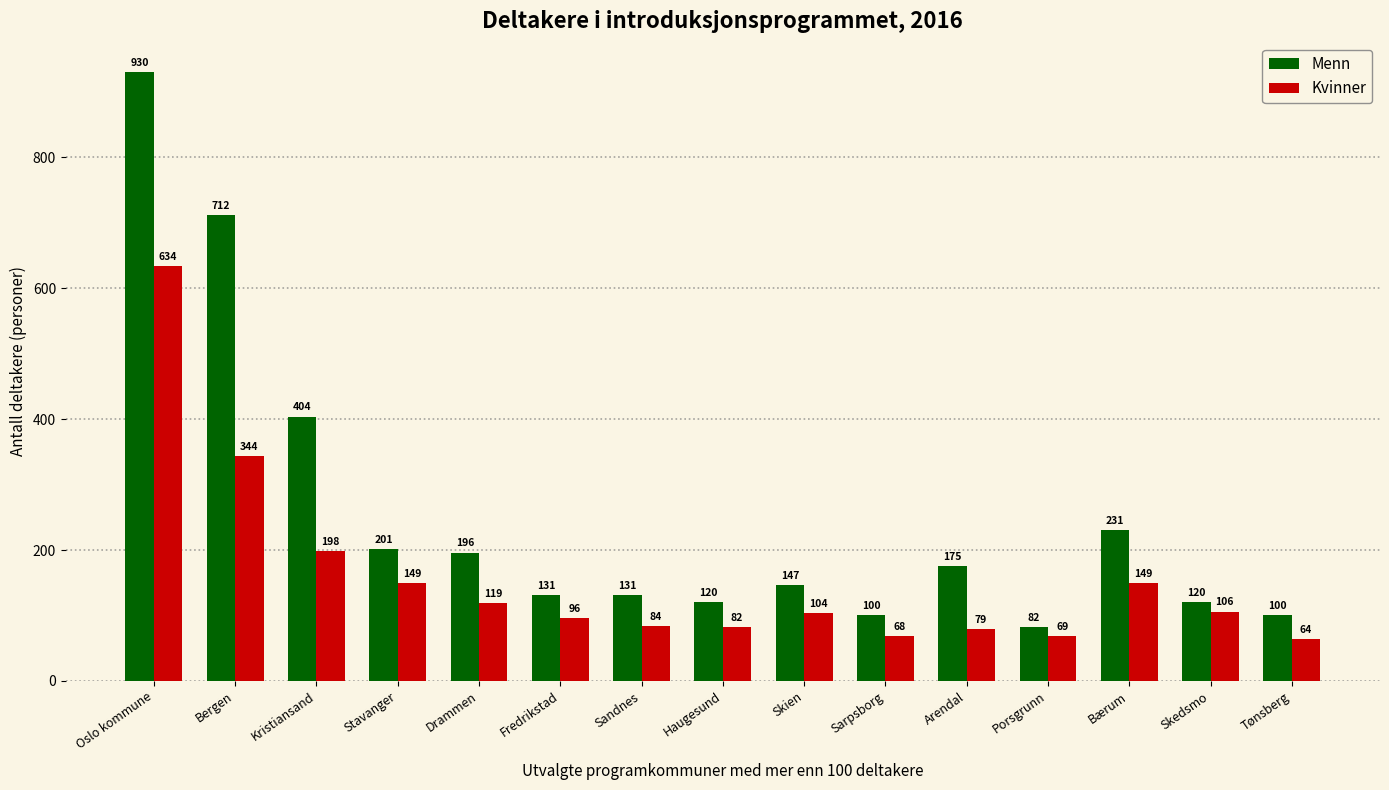

List the series in order of their peak value, highest first.

Menn, Kvinner